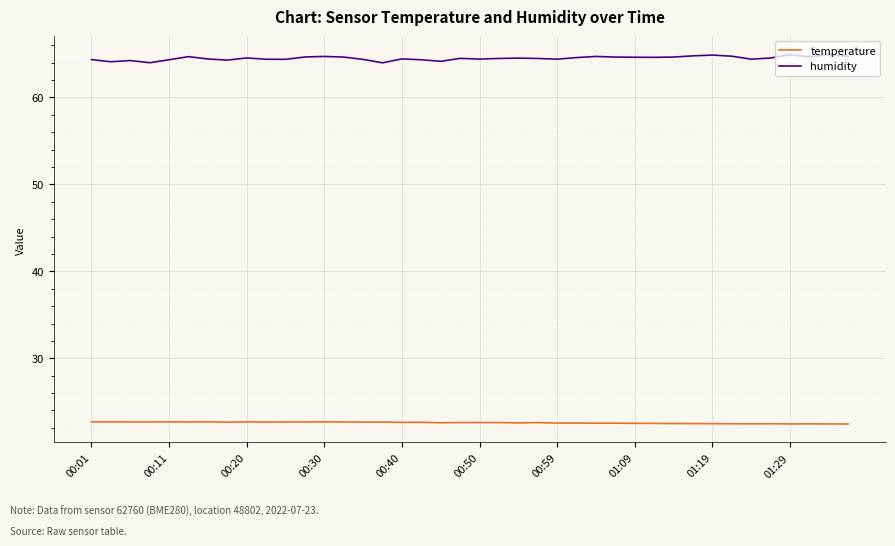

True or false: humidity and temperature intersect in this chart.

False